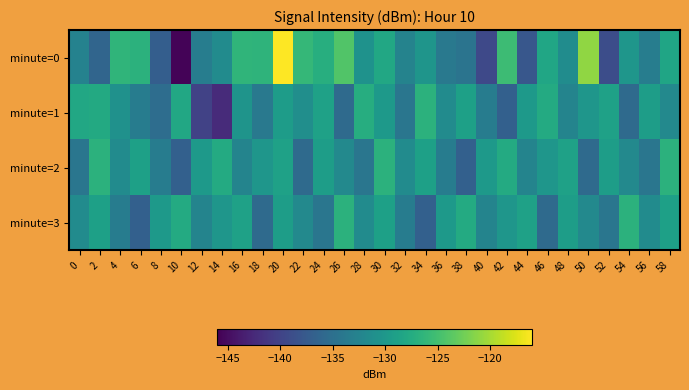

Reading right to left, what are all the values shown in this chart?

minute=0: 58=-128.4	56=-133.3	54=-130.2	52=-138.9	50=-121.0	48=-131.4	46=-128.2	44=-137.9	42=-125.4	40=-139.3	38=-134.5	36=-133.8	34=-130.4	32=-132.5	30=-128.0	28=-130.8	26=-124.2	24=-127.2	22=-126.0	20=-116.1	18=-126.5	16=-126.3	14=-131.6	12=-133.3	10=-145.7	8=-137.1	6=-126.8	4=-126.4	2=-136.3	0=-132.7
minute=1: 58=-131.9	56=-129.3	54=-135.7	52=-128.8	50=-130.2	48=-132.4	46=-127.7	44=-129.9	42=-136.8	40=-133.4	38=-128.9	36=-131.6	34=-126.8	32=-134.2	30=-129.9	28=-127.3	26=-135.7	24=-128.8	22=-131.2	20=-129.4	18=-133.9	16=-130.5	14=-142.3	12=-140.1	10=-128.0	8=-135.3	6=-133.4	4=-130.8	2=-127.8	0=-128.0
minute=2: 58=-126.8	56=-134.2	54=-131.9	52=-129.3	50=-135.7	48=-128.8	46=-130.2	44=-132.4	42=-127.7	40=-129.9	38=-136.8	36=-133.4	34=-128.9	32=-131.6	30=-126.8	28=-134.2	26=-131.9	24=-129.3	22=-135.7	20=-128.8	18=-130.2	16=-132.4	14=-127.7	12=-129.9	10=-136.8	8=-133.4	6=-128.9	4=-131.6	2=-126.8	0=-134.2
minute=3: 58=-128.9	56=-131.6	54=-126.8	52=-134.2	50=-131.9	48=-129.3	46=-135.7	44=-128.8	42=-130.2	40=-132.4	38=-127.7	36=-129.9	34=-136.8	32=-133.4	30=-128.9	28=-131.6	26=-126.8	24=-134.2	22=-131.9	20=-129.3	18=-135.7	16=-128.8	14=-130.2	12=-132.4	10=-127.7	8=-129.9	6=-136.8	4=-133.4	2=-128.9	0=-131.6